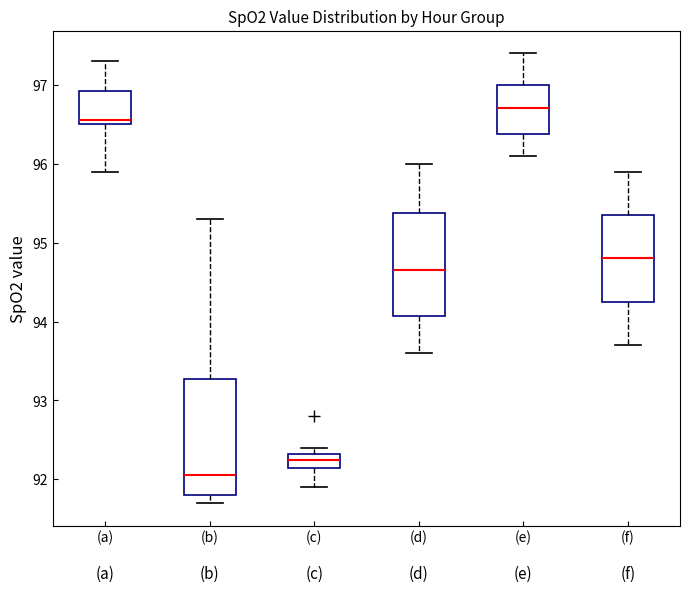

Which box has the highest median line?

(e)